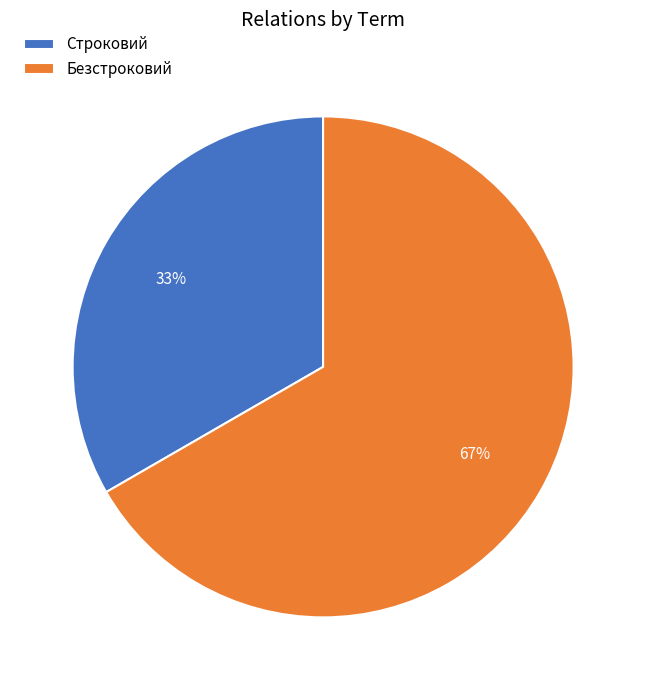

Approximately how many times larger is the value at Строковий compared to Безстроковий?

0.5